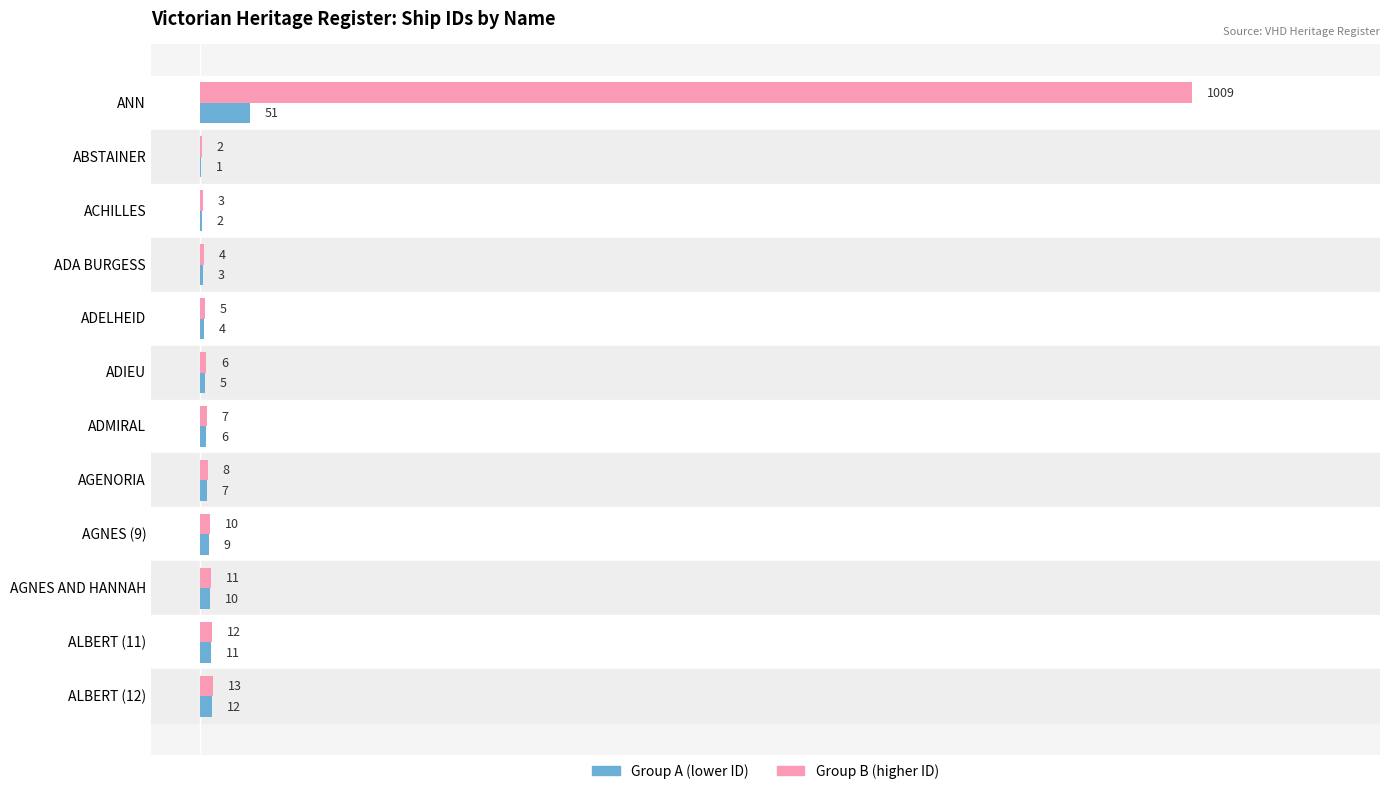

At which label does Group A (lower ID) reach its peak?

ANN